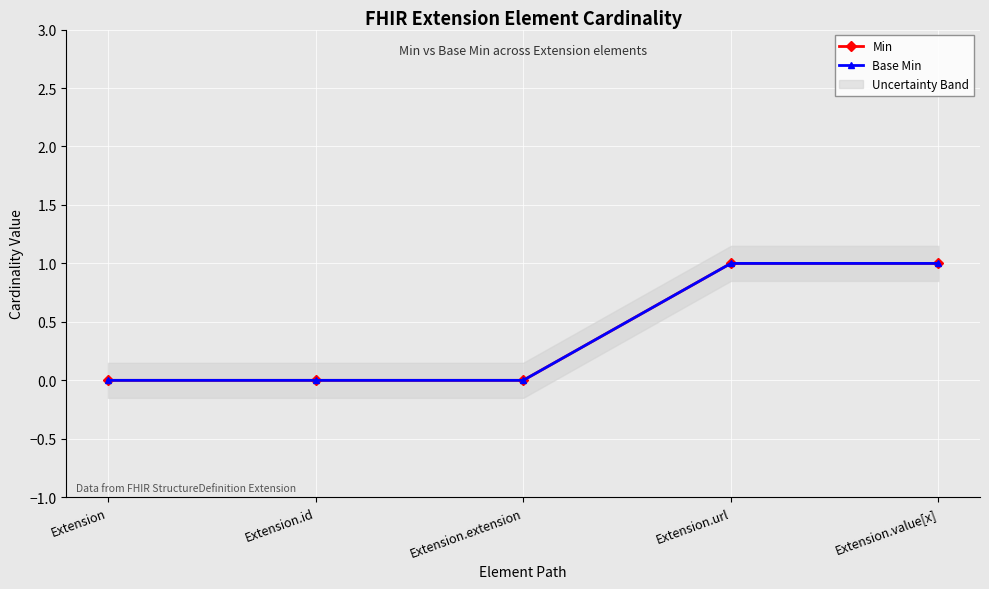

Which series has the largest range (max minus min)?

Min